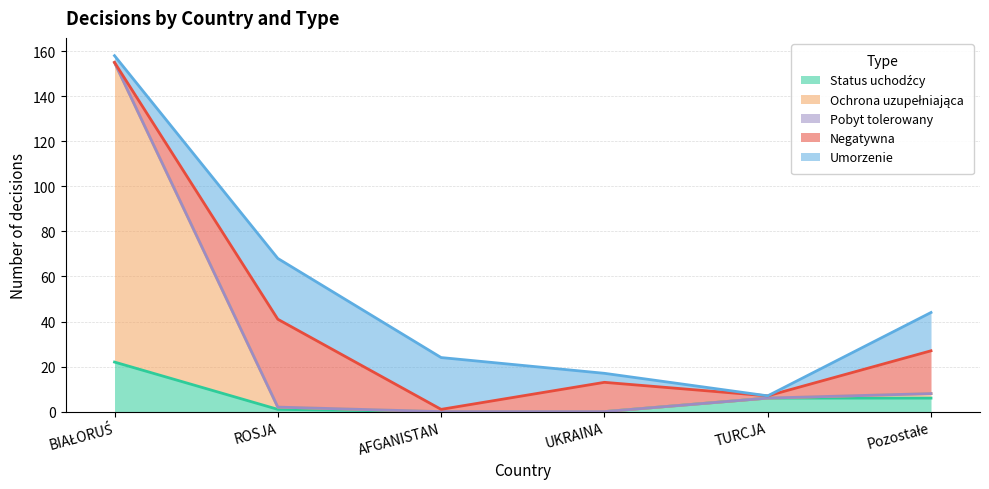

What is the difference between the highest and lowest values at TURCJA?

6